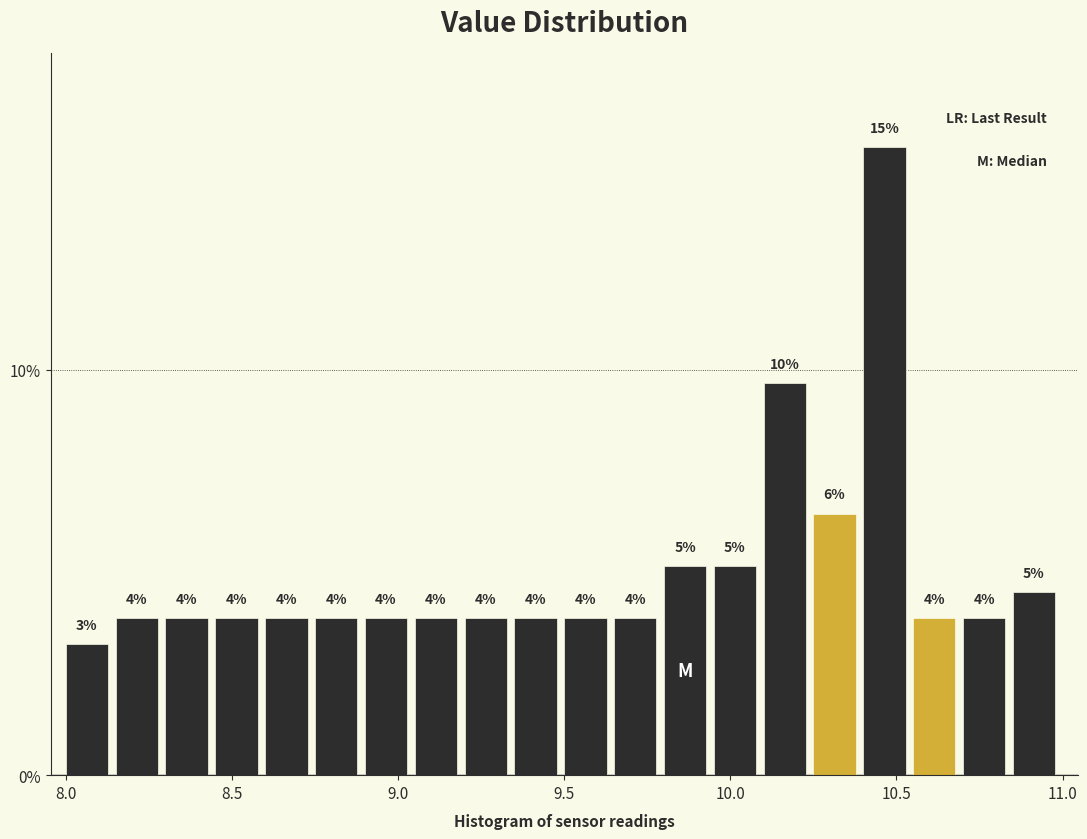

Around what value on the x-axis is the tallest bar? Give the approximate position of its centre, as read against the axis.

10.45